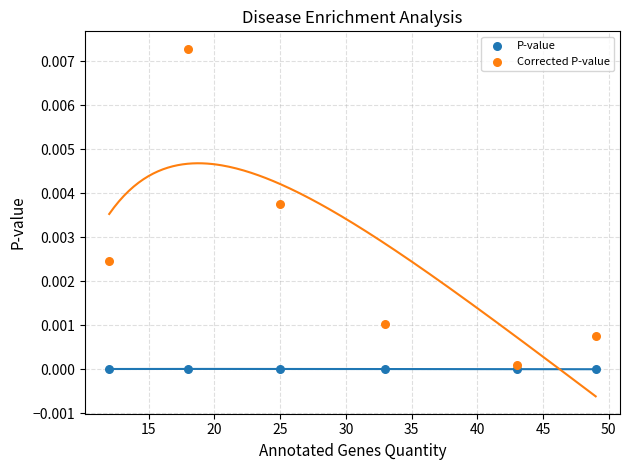

What are all the series names shown in the legend?

P-value, Corrected P-value